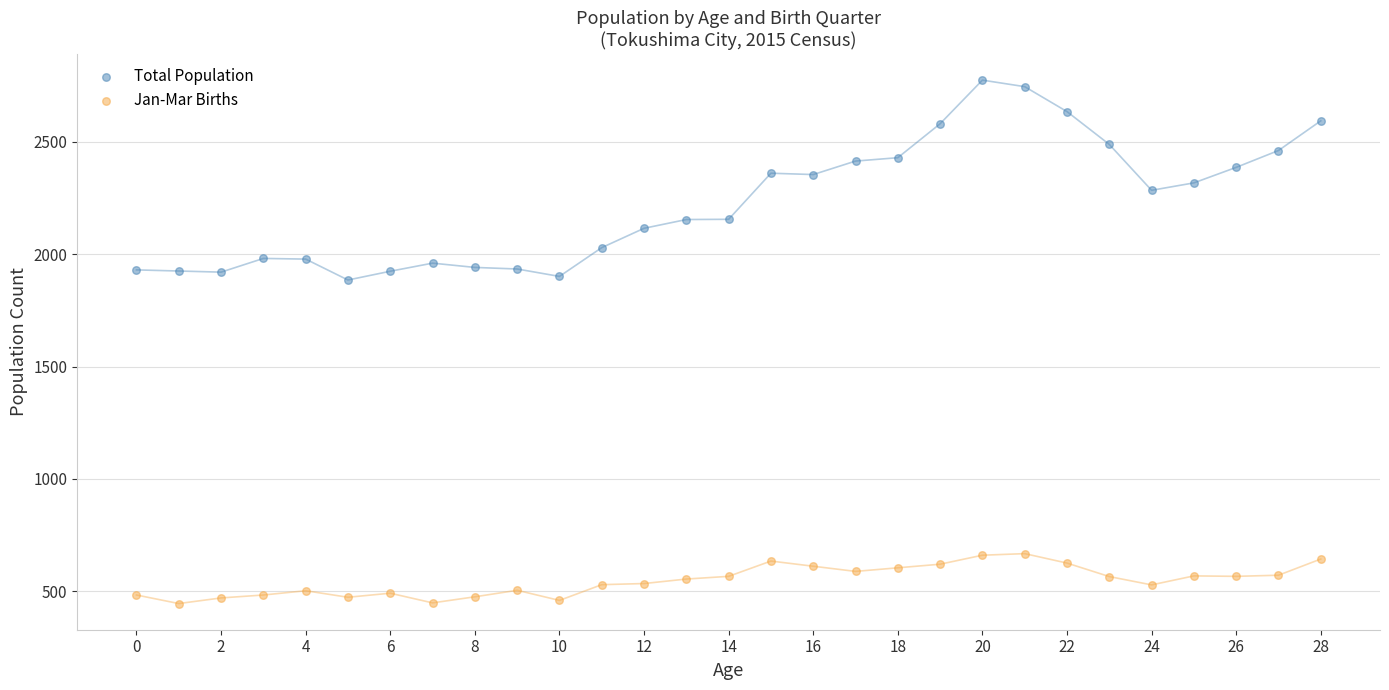

Which series reaches the minimum Y coordinate?

Jan-Mar Births